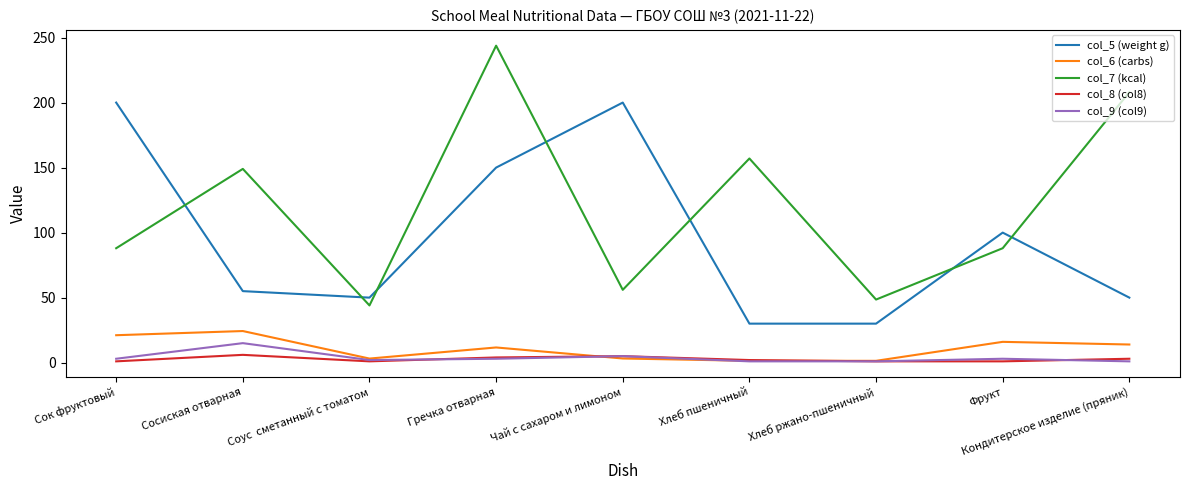

Which series changed the most between Гречка отварная and Кондитерское изделие (пряник)?

col_5 (weight g)